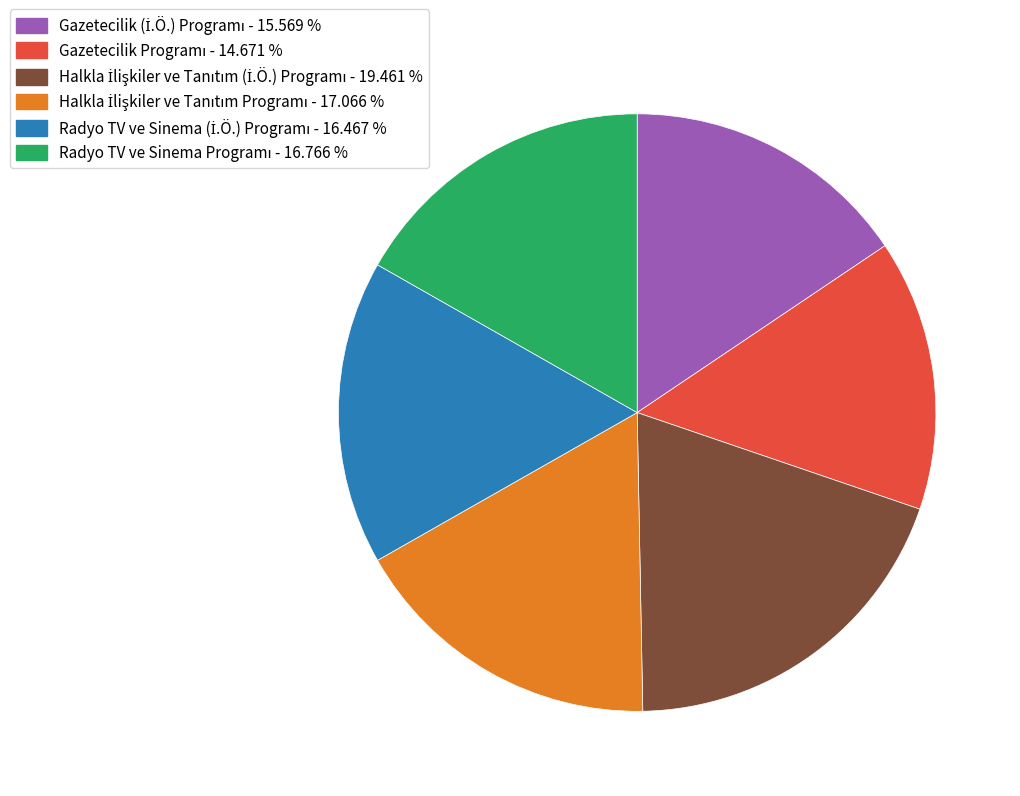

Is there a majority slice in this chart?

No